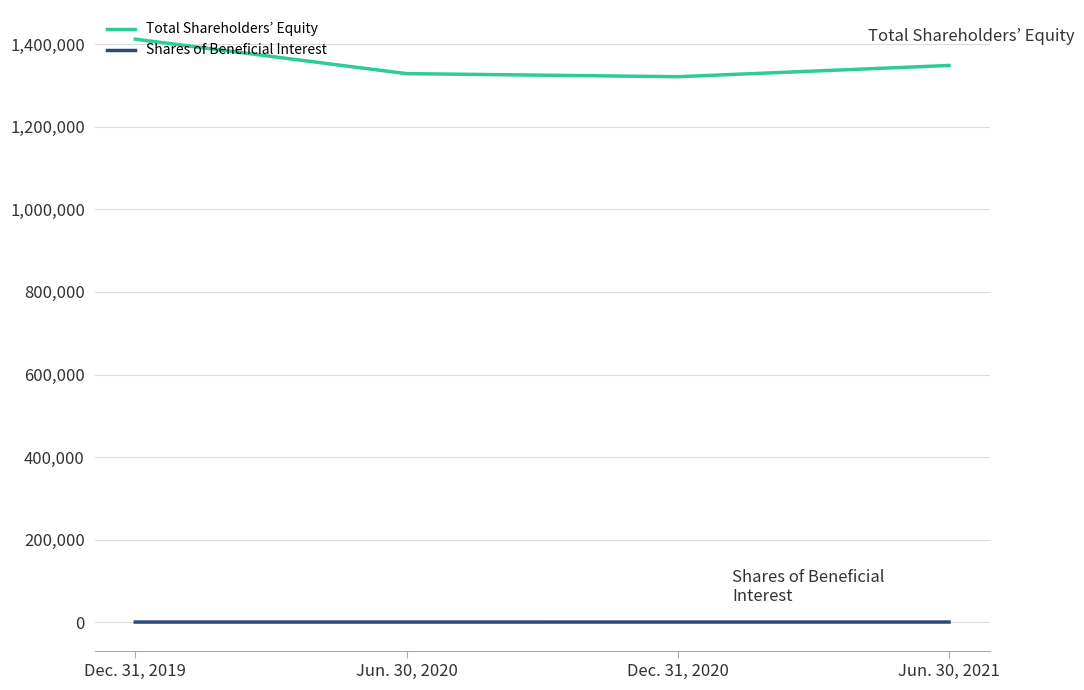

True or false: Total Shareholders’ Equity and Shares of Beneficial Interest intersect in this chart.

False